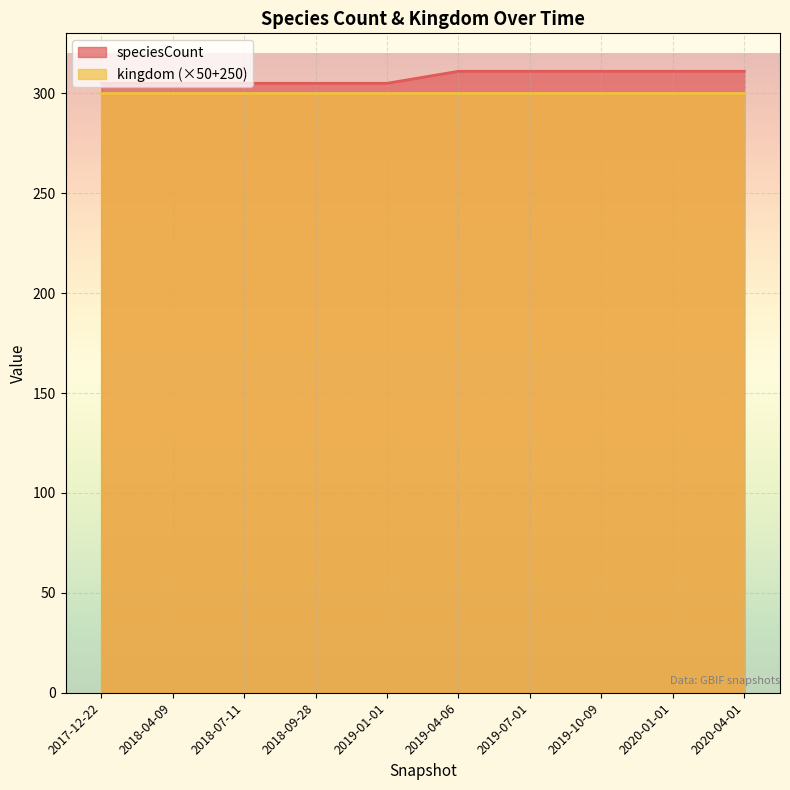

Which series has the widest spread of values?

speciesCount